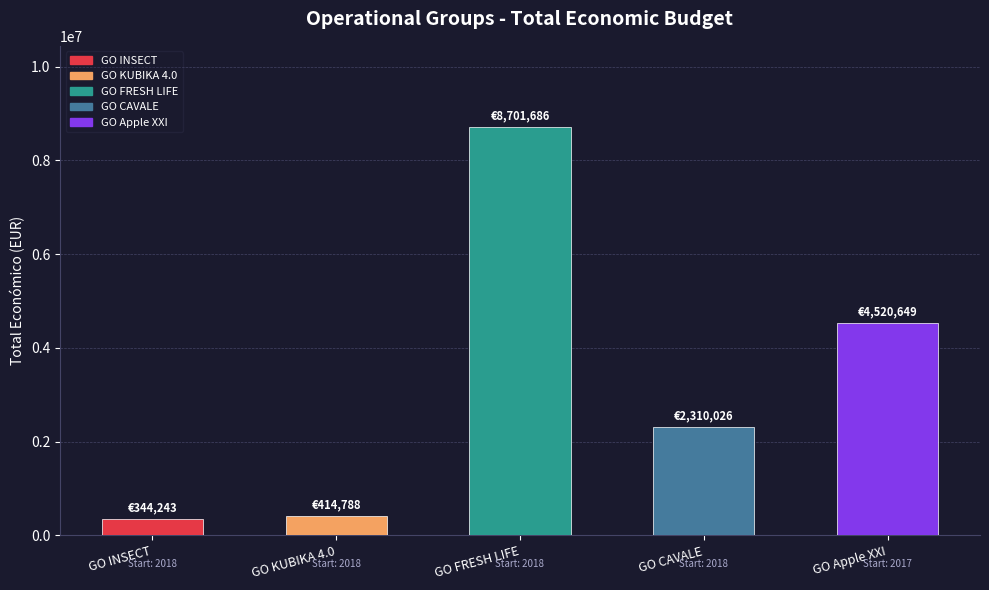

How many bars are there in total?

5